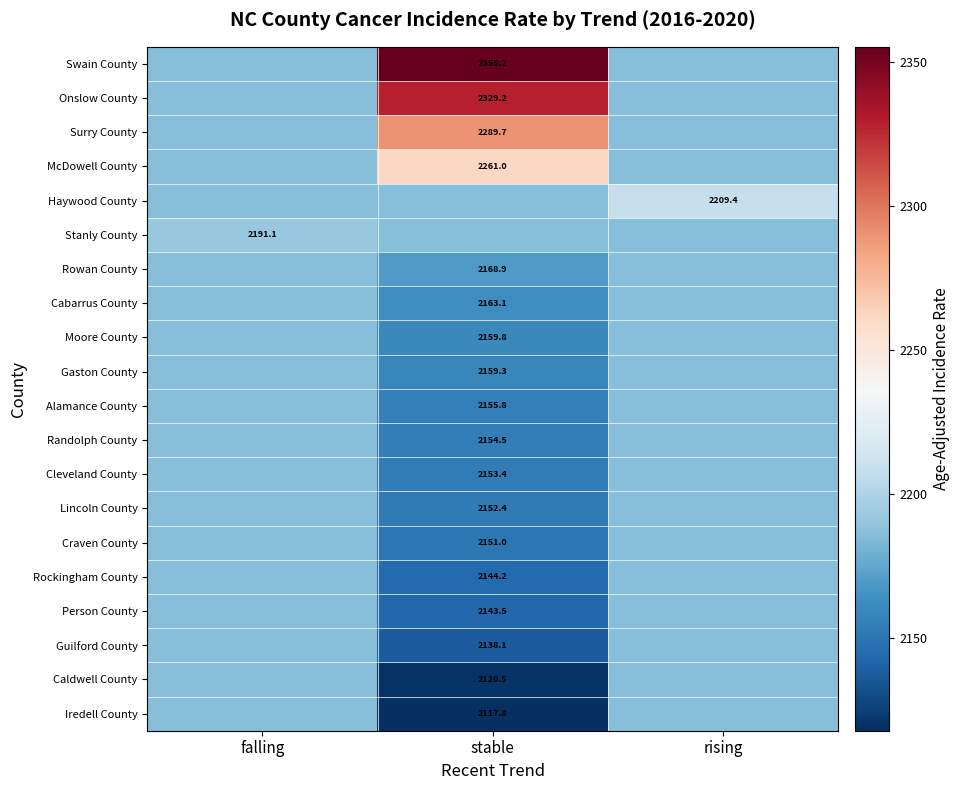

What is the minimum value for Iredell County?

2117.8